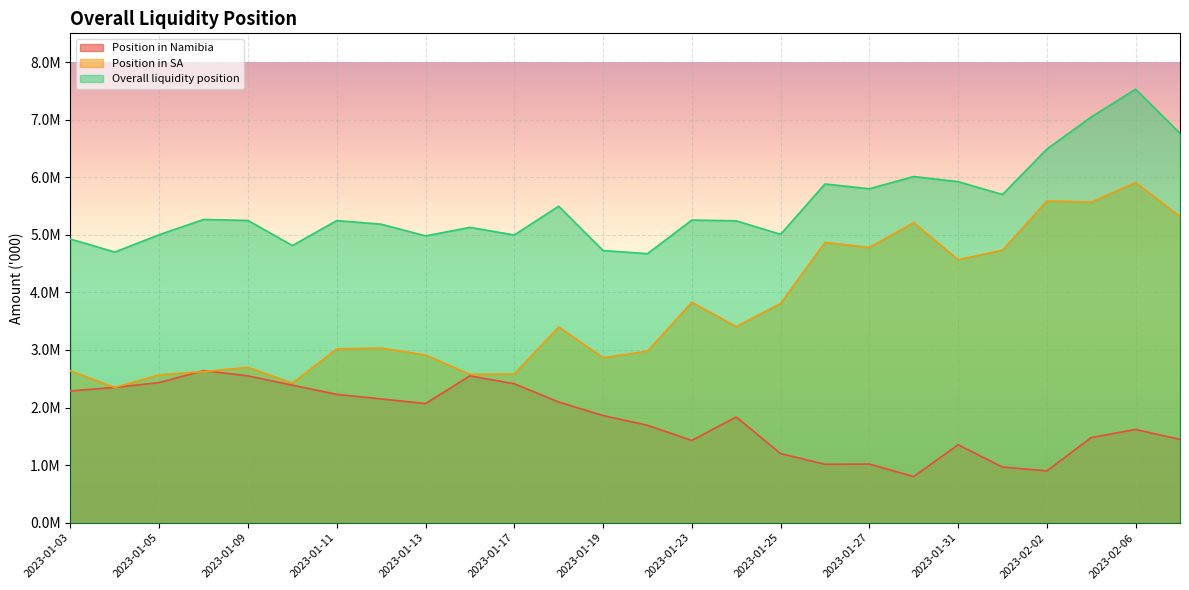

In Position in Namibia, how many points are higher than both neighbors (excluding endpoints)?

6